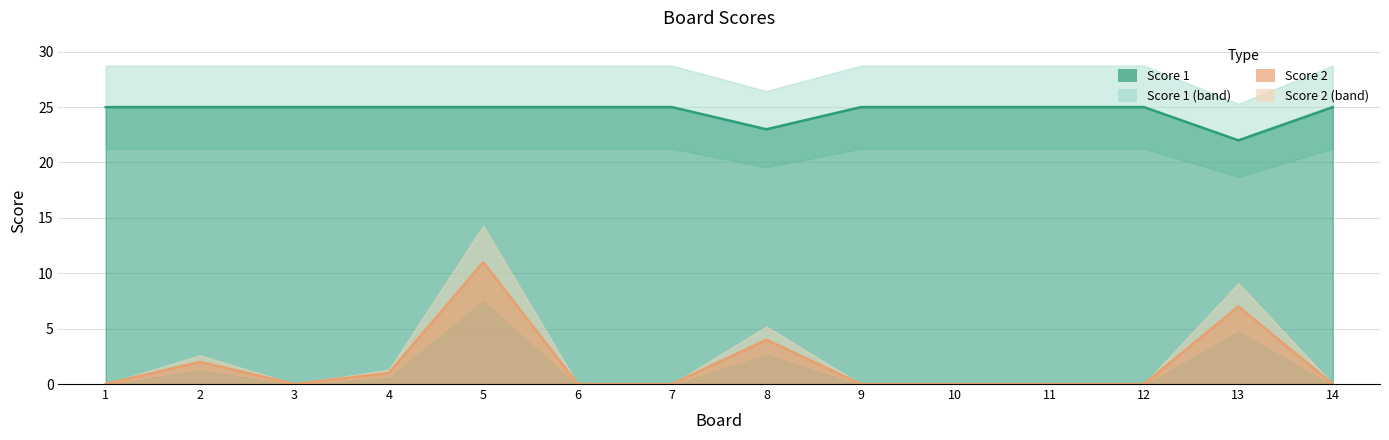

True or false: Score 1 has a value of 25 at 1.

True